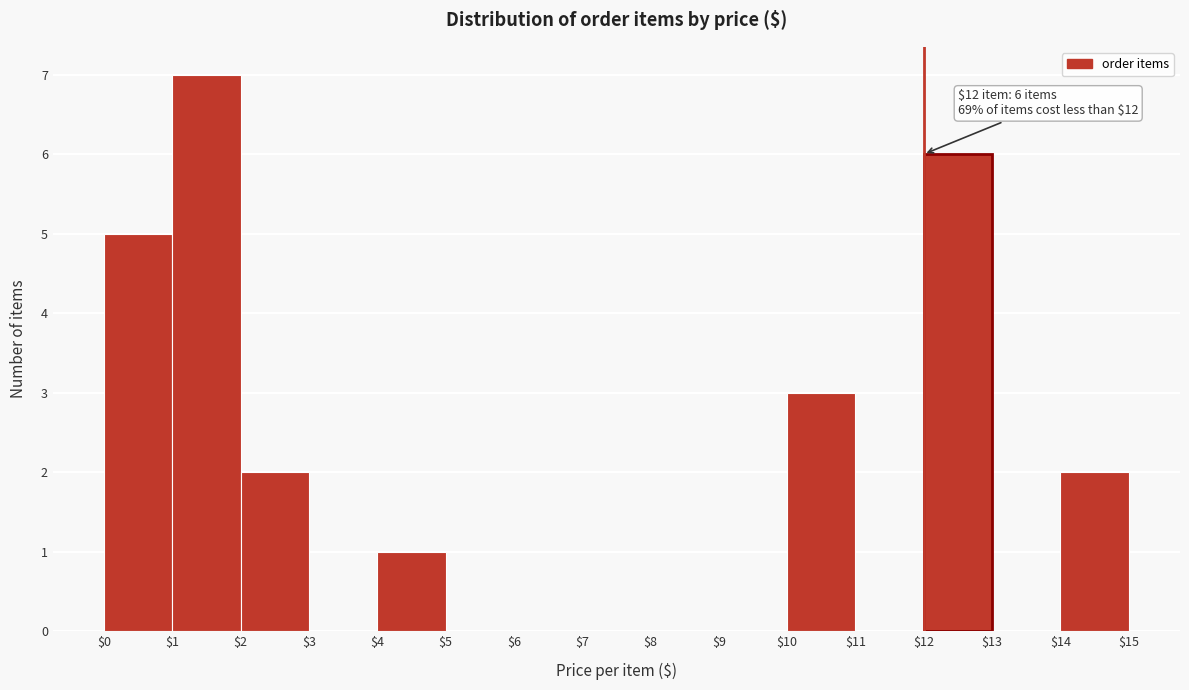

Which range on the x-axis has the tallest bar?

$1 to $2